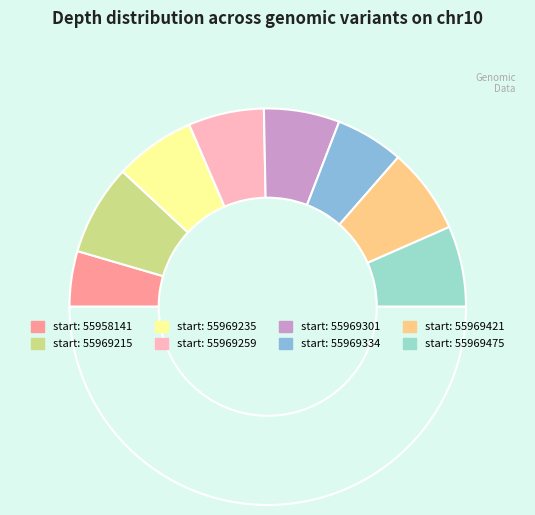

Which category has the biggest portion of the pie?

55969215